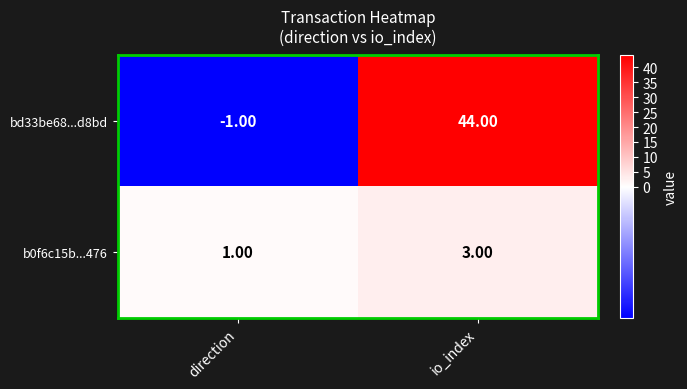

Which series changed the most between direction and io_index?

bd33be68...d8bd